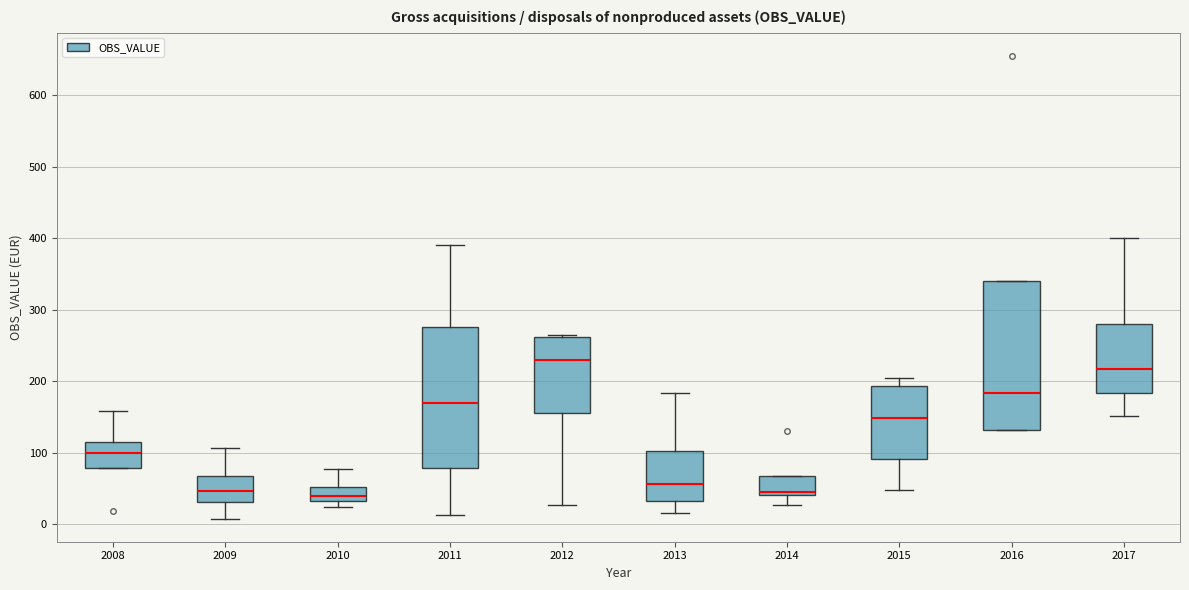

Where is the lower edge of the box at x = 2011 on the y-axis? The values are not printed on the chart, so give them approximately, as read against the axis.

80